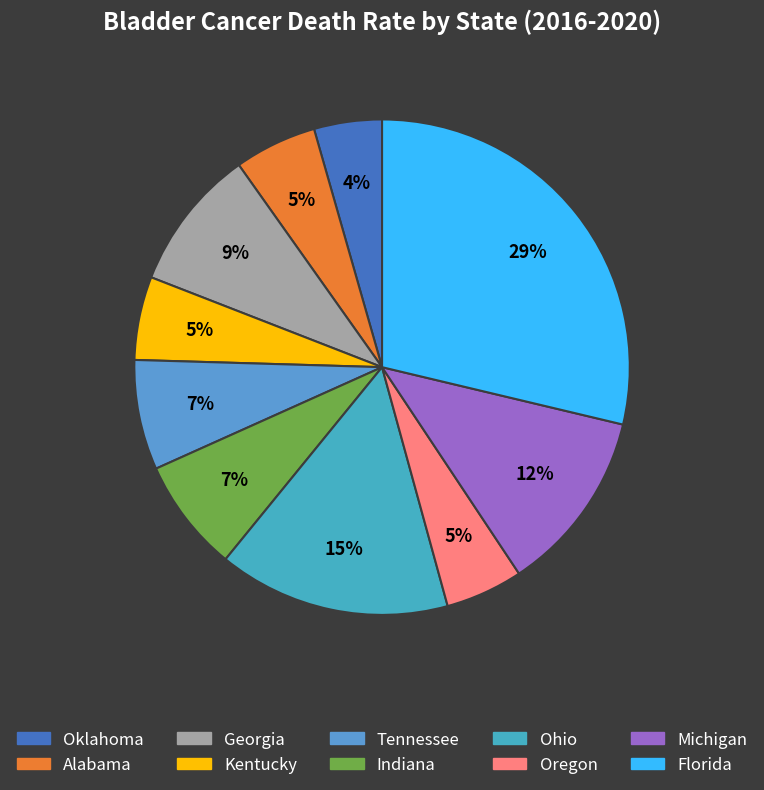

To the nearest percent, what portion does Alabama represent?

5%